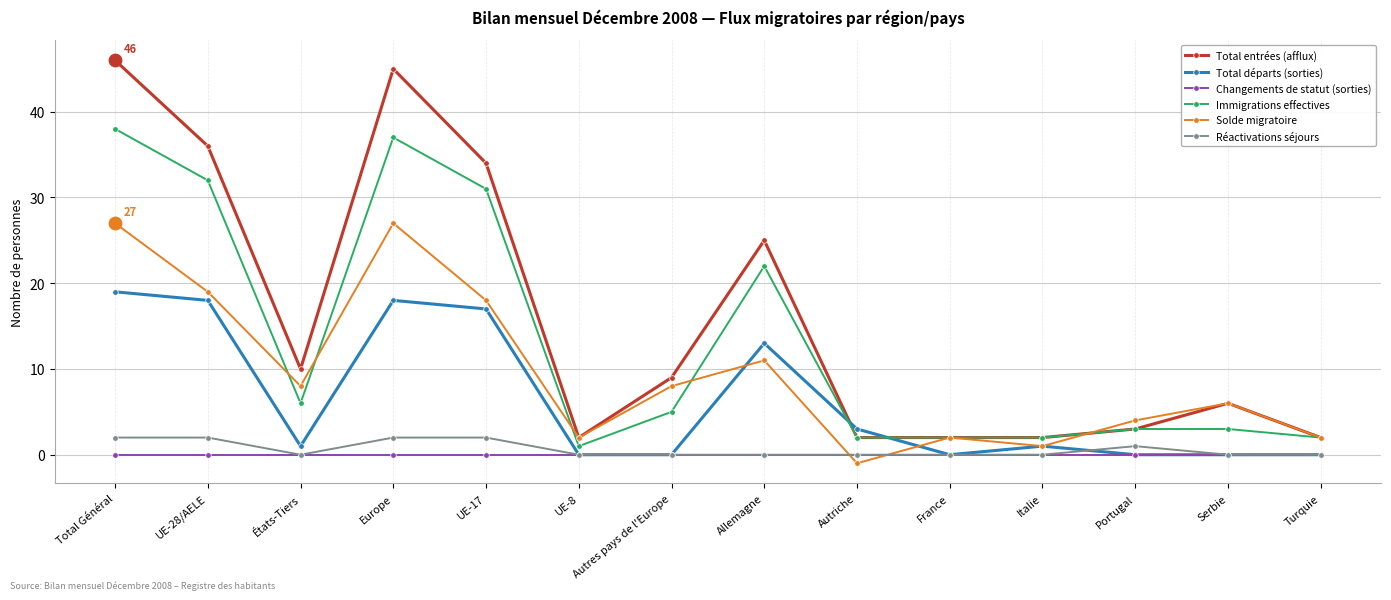

Is the value of Total entrées (afflux) at Italie greater than the value of Solde migratoire at Serbie?

No